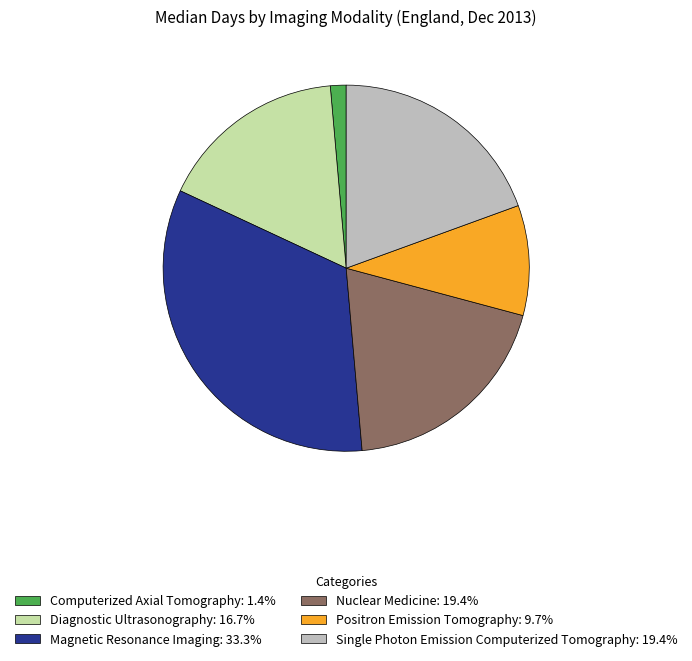

Is there a majority slice in this chart?

No